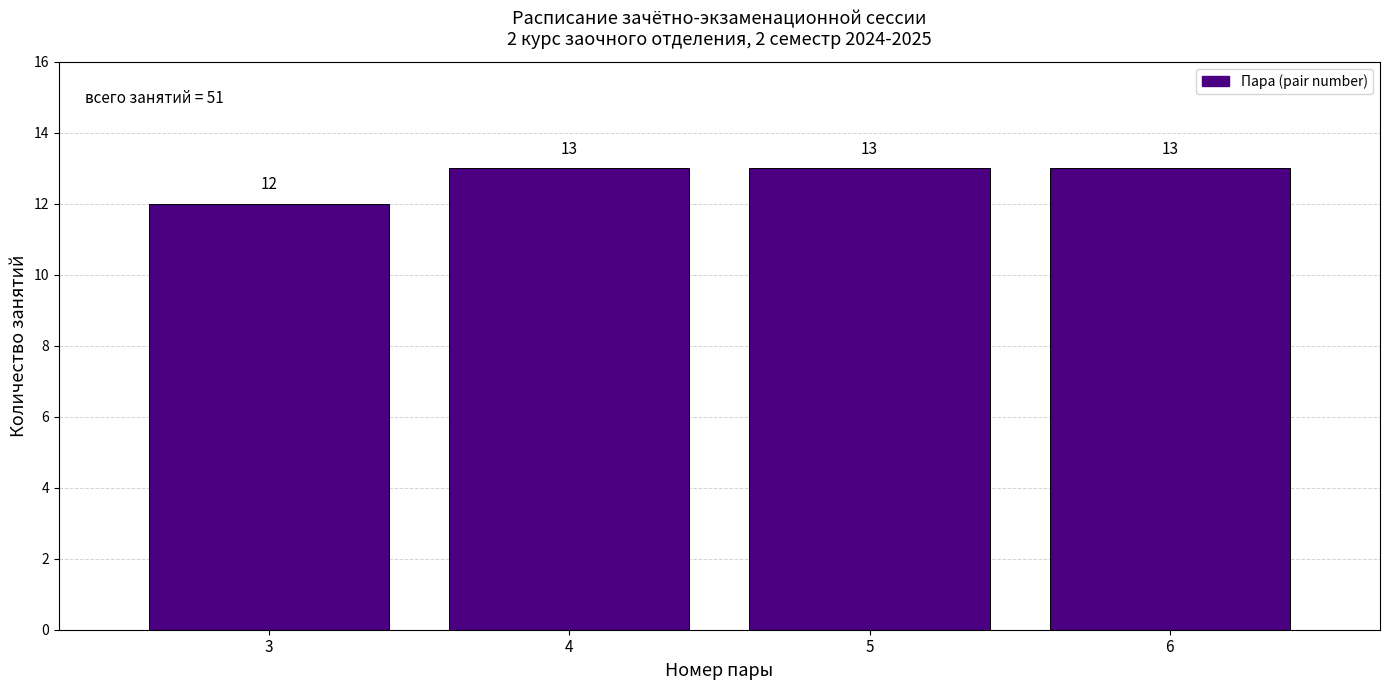

Reading left to right, transcribe this chart: for each bar, give the range it covers on the x-axis and its height.

2.5 to 3.5: 12
3.5 to 4.5: 13
4.5 to 5.5: 13
5.5 to 6.5: 13